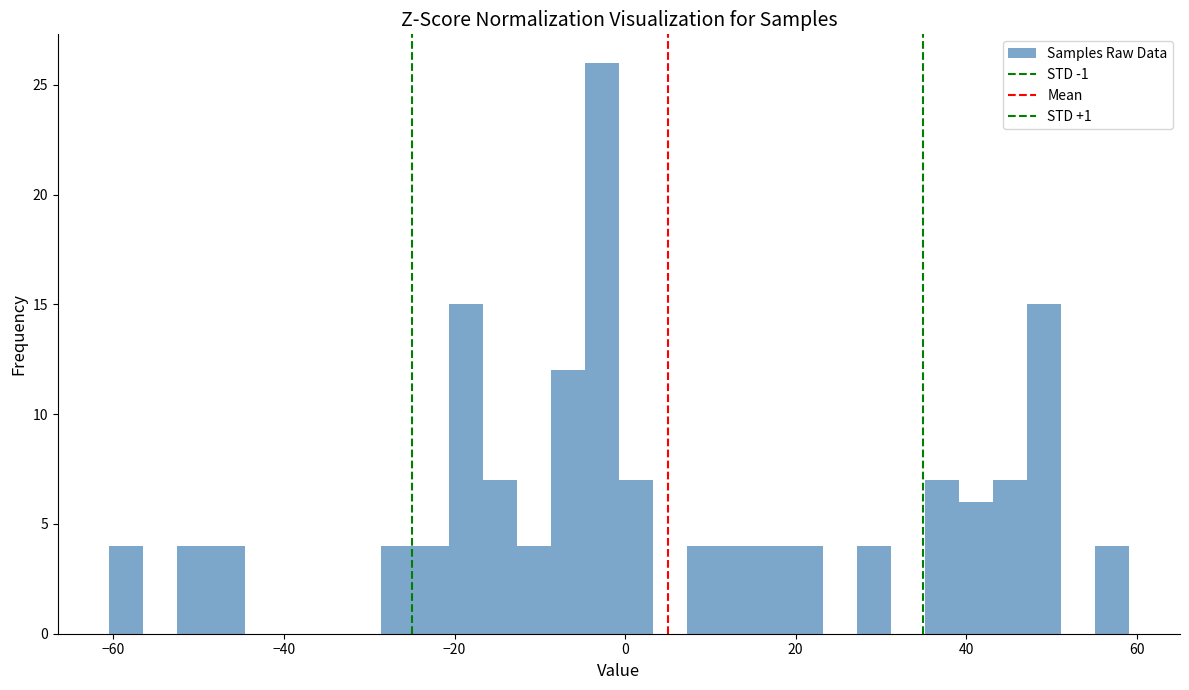

Read against the x-axis, roughly where is the centre of the tallest bar?

-2